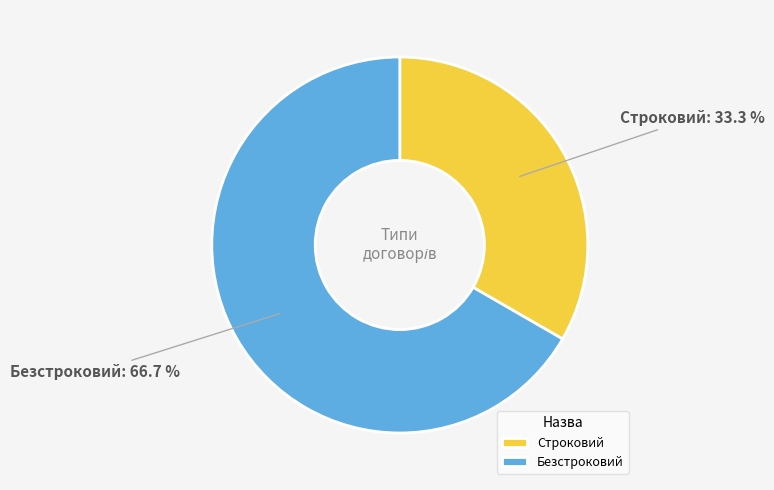

Is it true that Безстроковий is 81% of the pie?

False